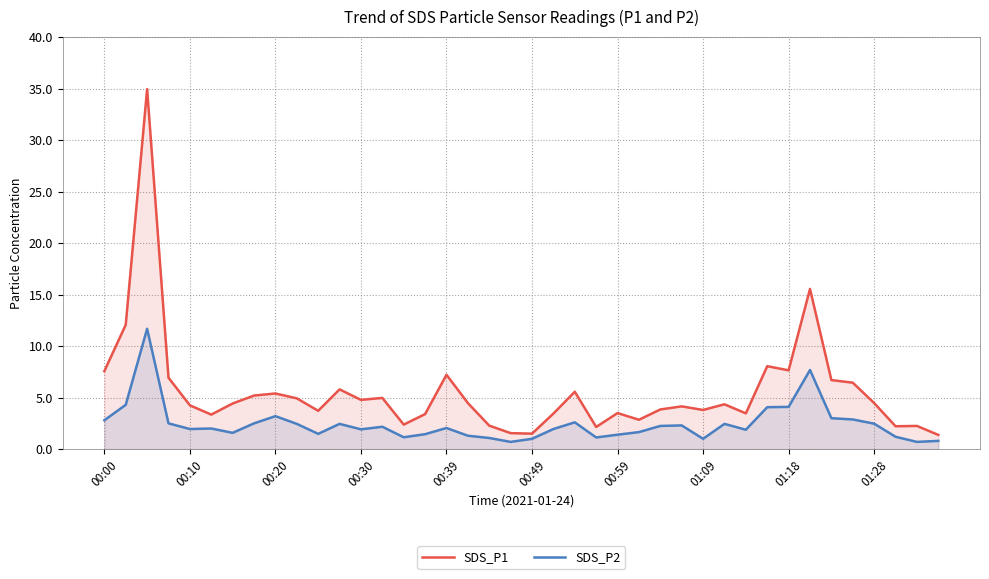

True or false: SDS_P1 and SDS_P2 cross at least once.

False